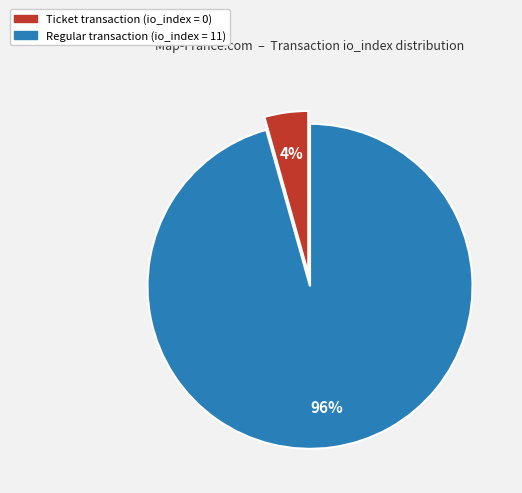

What is the smallest slice in the pie chart?

Ticket transaction (io_index = 0)